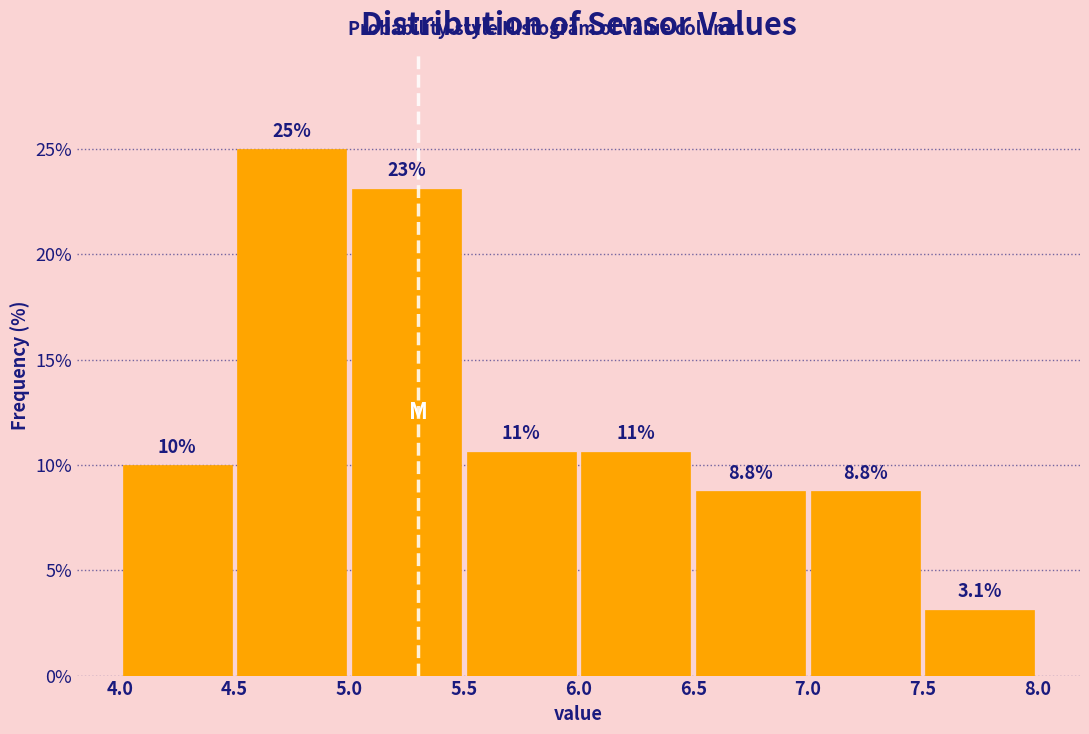

Which range on the x-axis has the tallest bar?

4.5 to 5.0